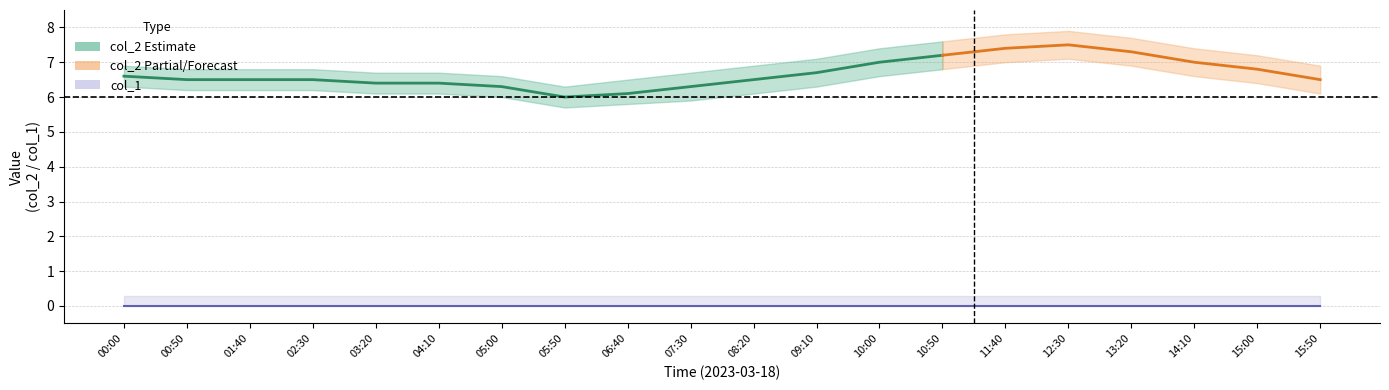

True or false: col_1_lower has more than 1 interior local peaks.

False